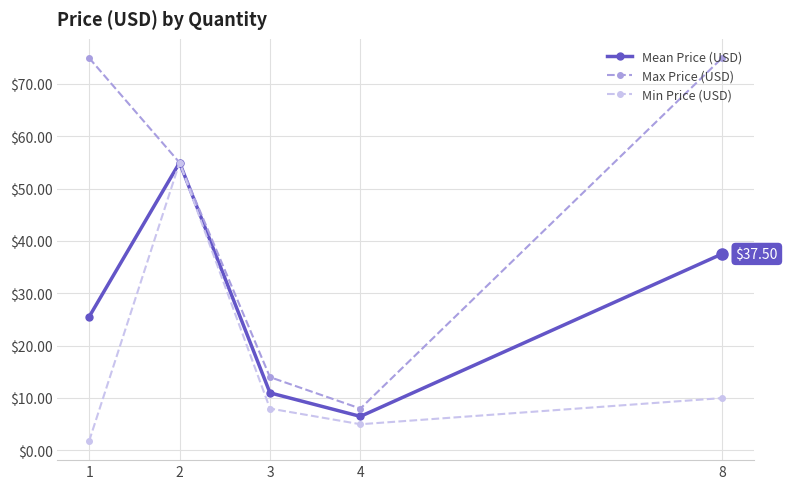

At how many categories does at least one series exceed 15?

3